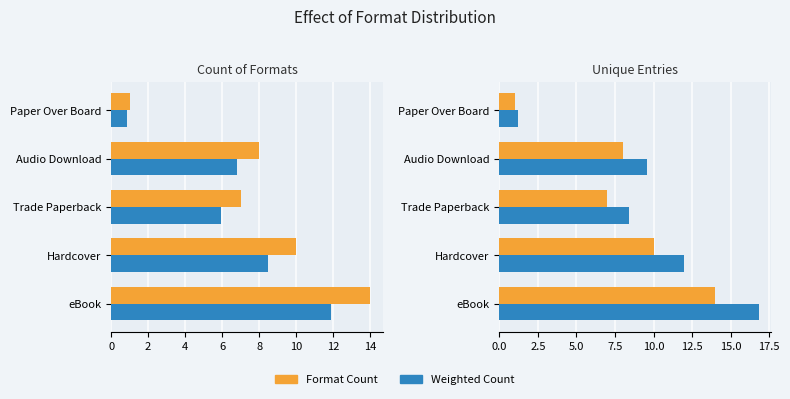

What is the sum of all Weighted Count values?

48.0